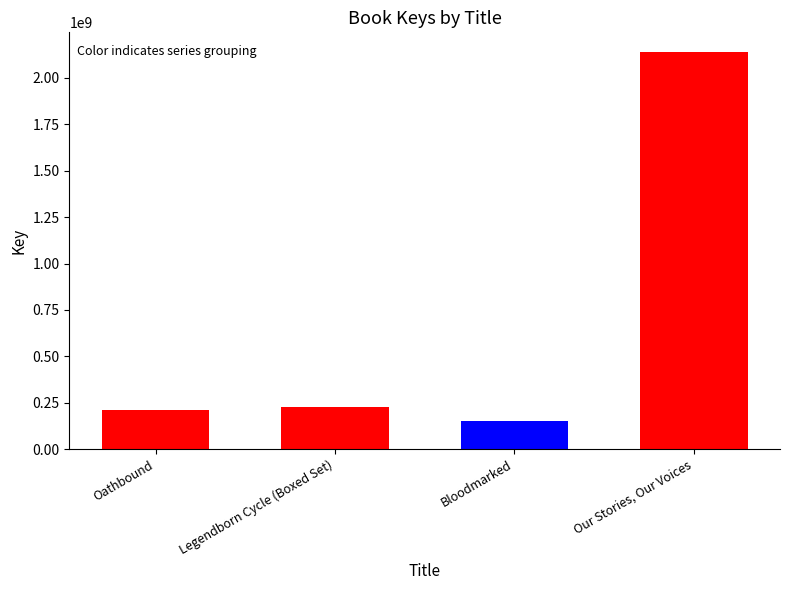

List the labels in order of value, smallest first.

Bloodmarked, Oathbound, Legendborn Cycle (Boxed Set), Our Stories, Our Voices